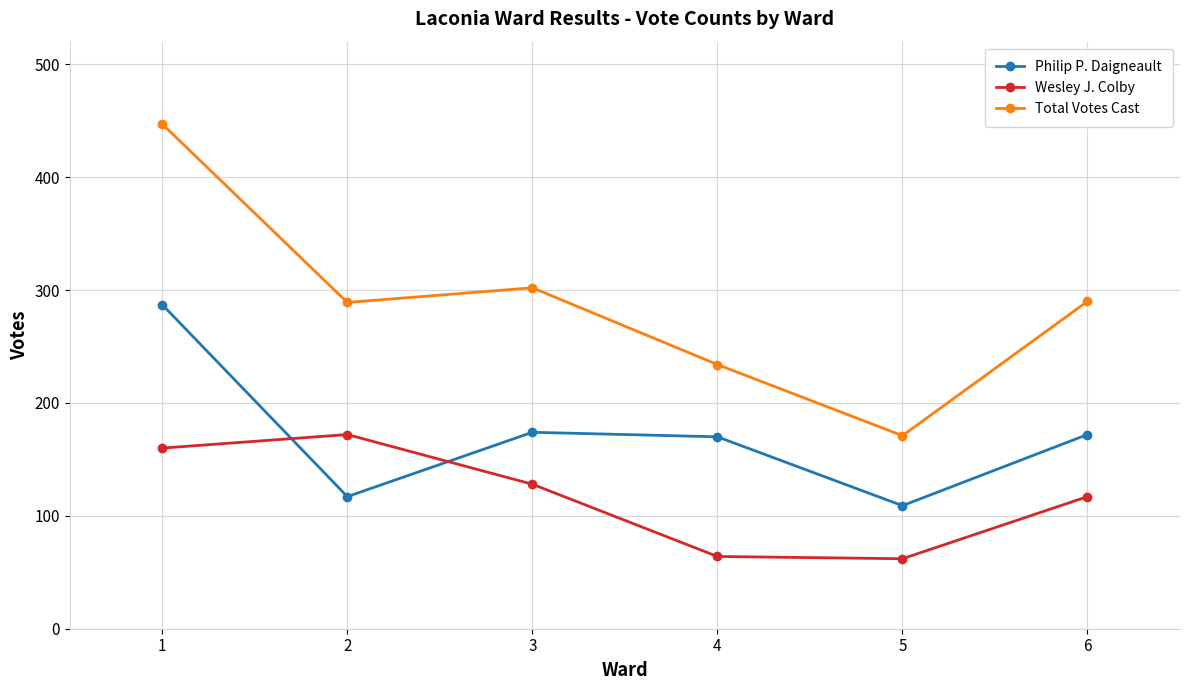

Is the value of Wesley J. Colby at 3 greater than the value of Total Votes Cast at 5?

No